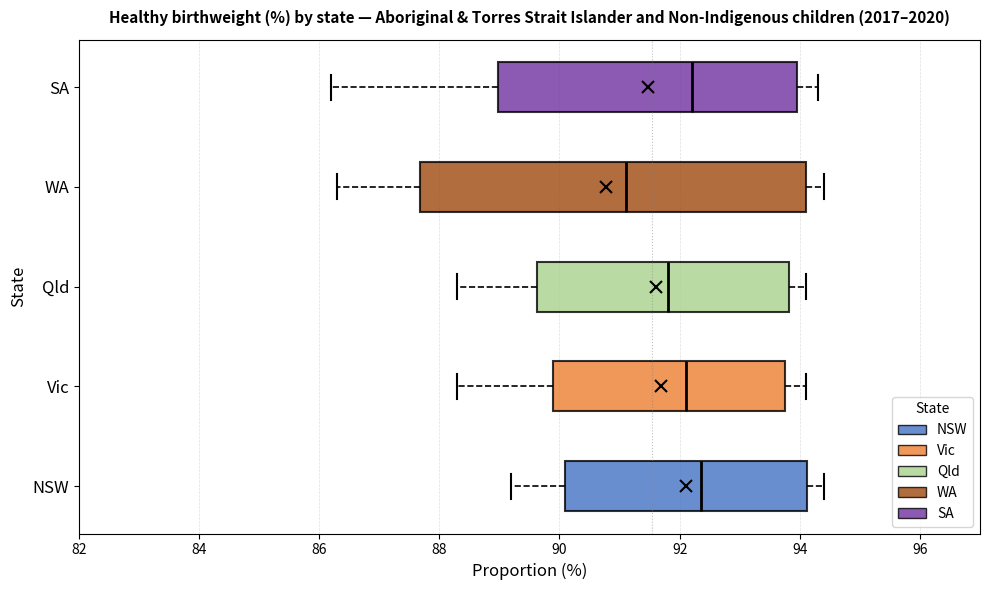

Comparing the boxes themselves (not the whiskers), which one is the widest?

WA